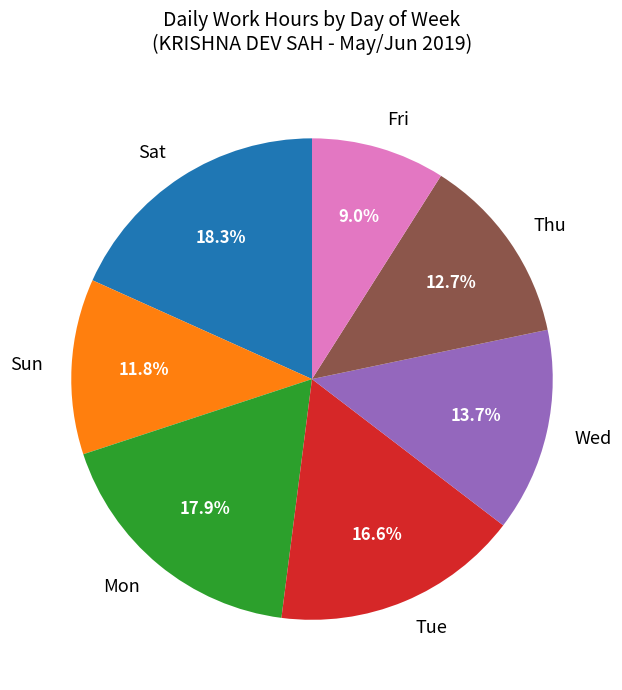

Does Wed account for over 50% of the chart?

No